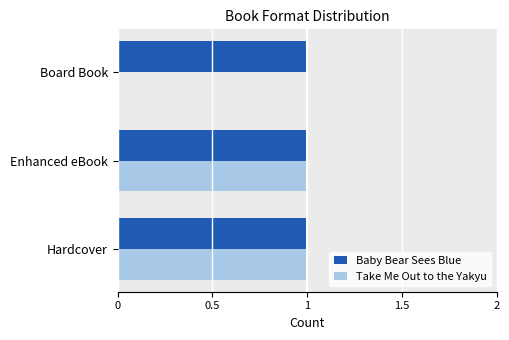

The value of Baby Bear Sees Blue at Hardcover is 2. True or false?

False